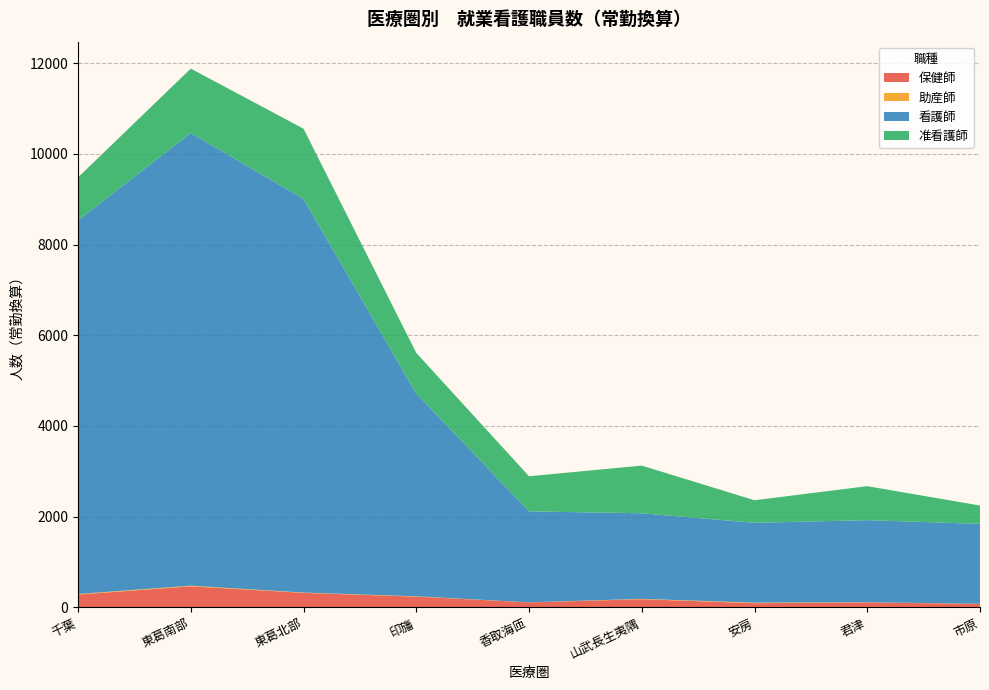

Reading right to left, extract all data points from this chart.

保健師: 市原=72.7	君津=106.4	安房=89.3	山武長生夷隅=177.7	香取海匝=107.4	印旛=234.5	東葛北部=316.9	東葛南部=461.2	千葉=279.0
助産師: 市原=4.0	君津=3.0	安房=12.0	山武長生夷隅=8.0	香取海匝=1.0	印旛=7.0	東葛北部=7.0	東葛南部=15.0	千葉=13.0
看護師: 市原=1761.5	君津=1811.6	安房=1760.5	山武長生夷隅=1886.6	香取海匝=2006.6	印旛=4471.3	東葛北部=8680.1	東葛南部=9982.6	千葉=8239.8
准看護師: 市原=404.8	君津=749.1	安房=498.0	山武長生夷隅=1051.6	香取海匝=774.2	印旛=897.0	東葛北部=1550.4	東葛南部=1420.6	千葉=948.5